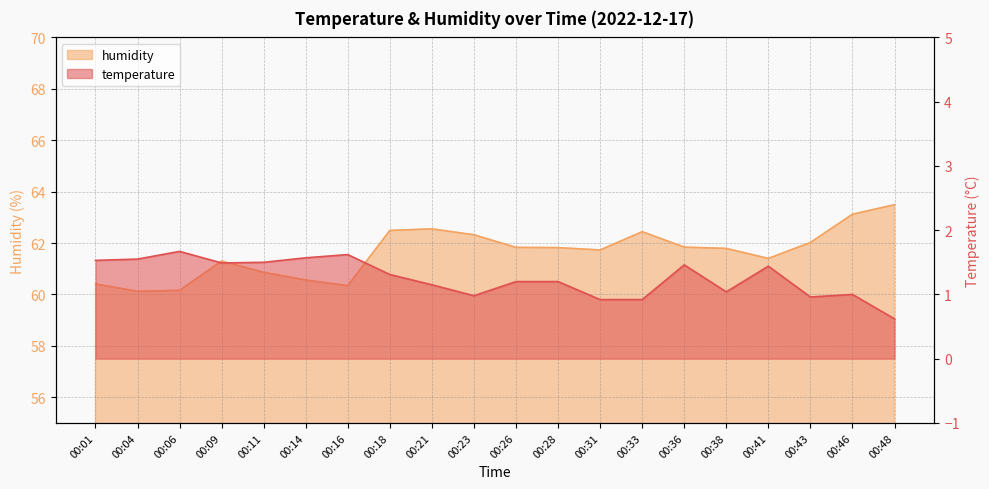

What is the value of the humidity point at the 15th from the left?

61.8